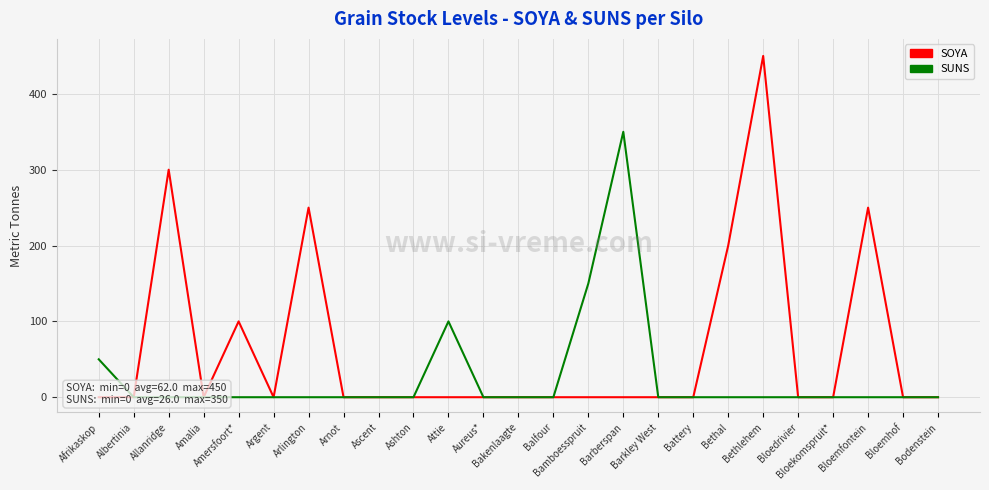

True or false: SUNS and SOYA cross at least once.

False